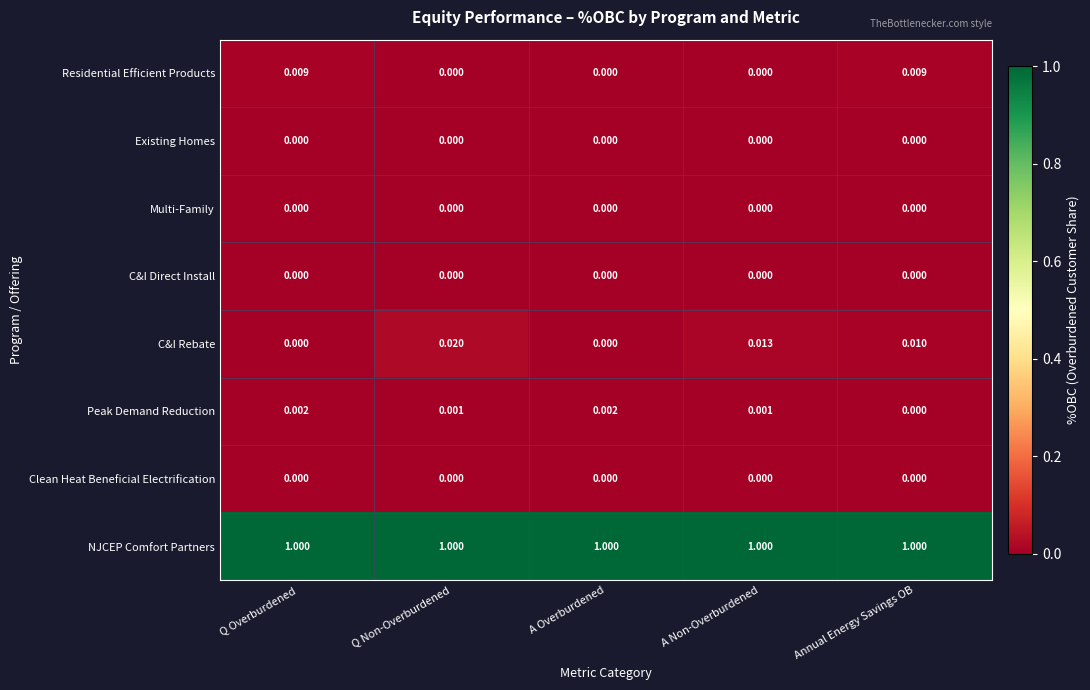

Which series has the widest spread of values?

C&I Rebate